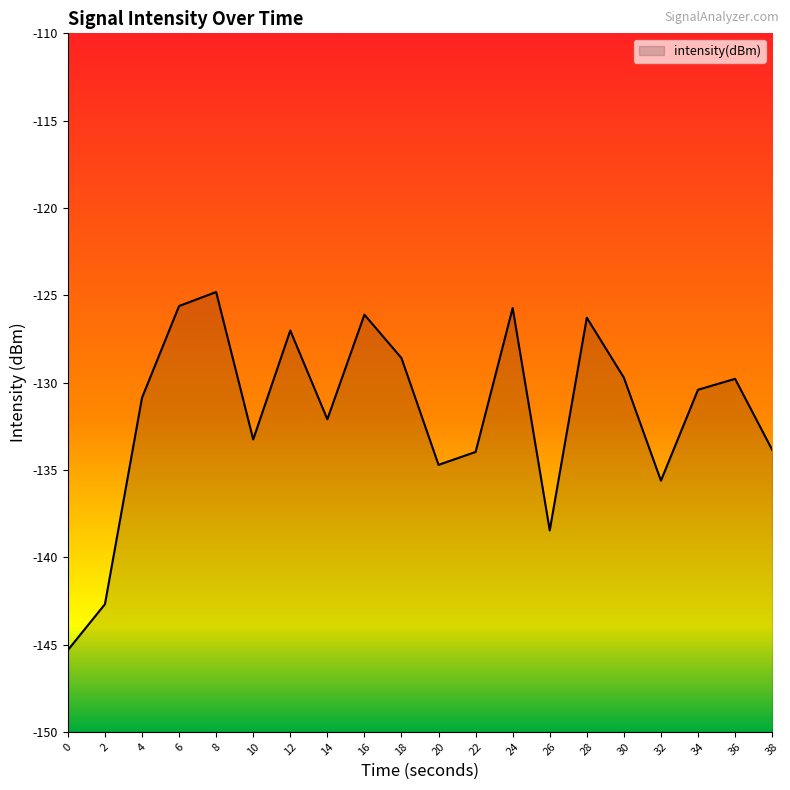

What is the smallest value displayed?

-145.3